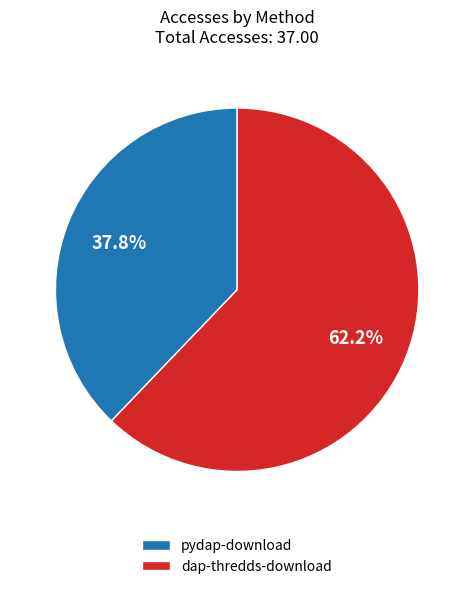

The dap-thredds-download slice represents 62% of the pie. True or false?

True